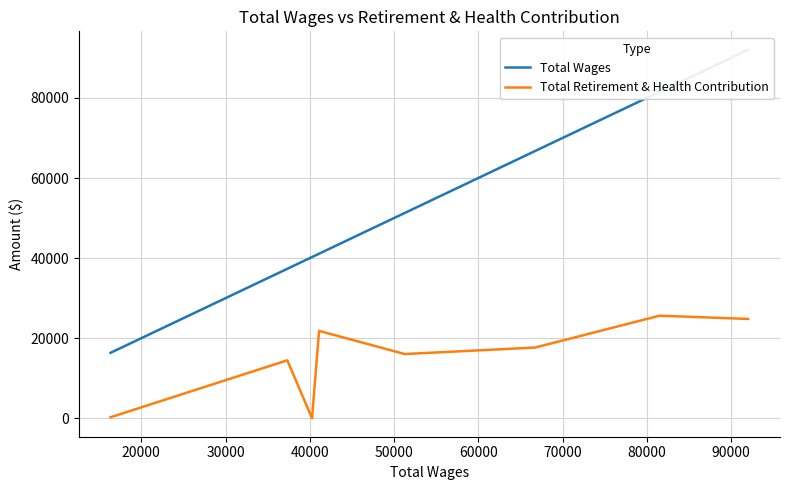

The Total Wages series shows 9139 at 70000. True or false?

False